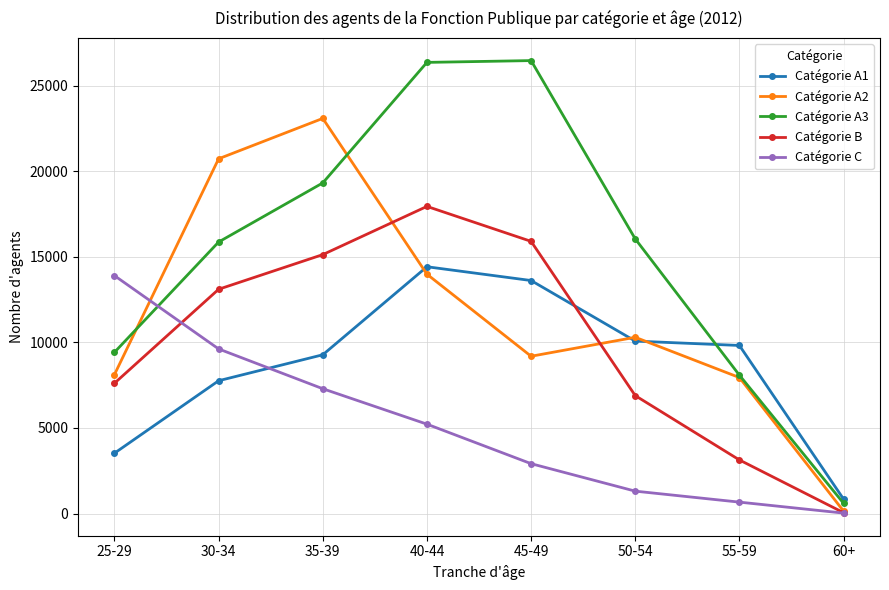

What is the difference between the second highest and second lowest values in the Catégorie B series?

12768